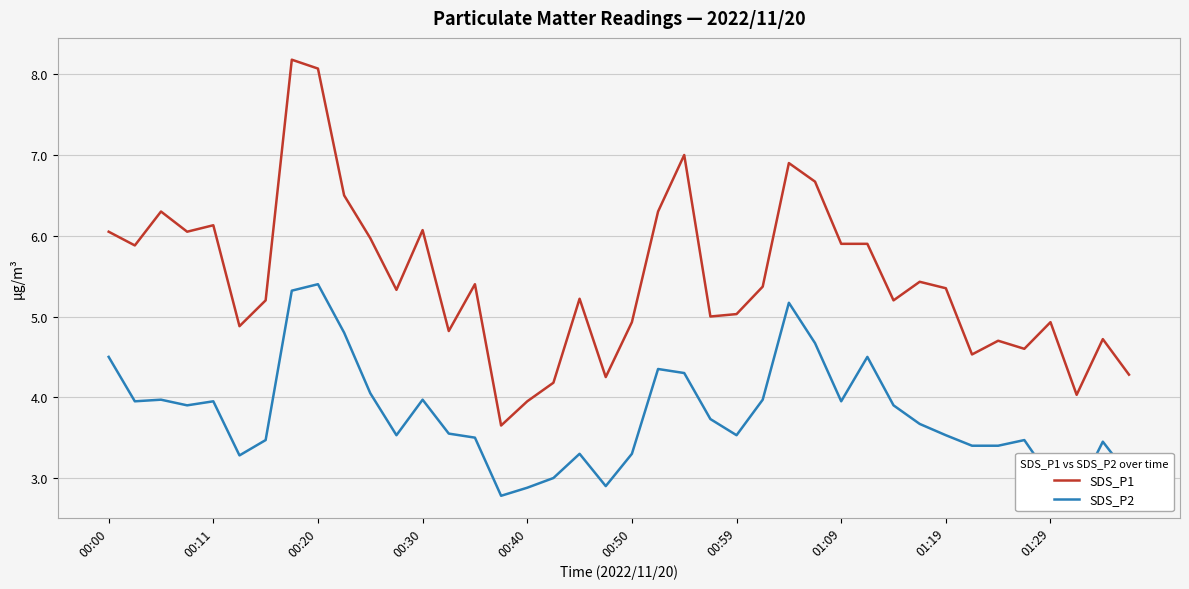

Rank the series by their maximum value, from lowest to highest.

SDS_P2, SDS_P1